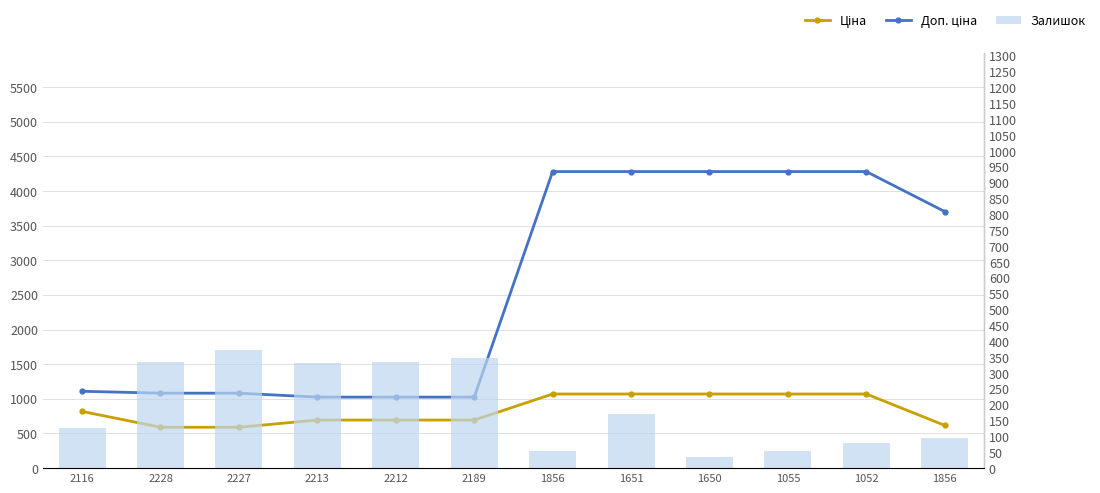

What is the label of the 10th bar from the left?

1055